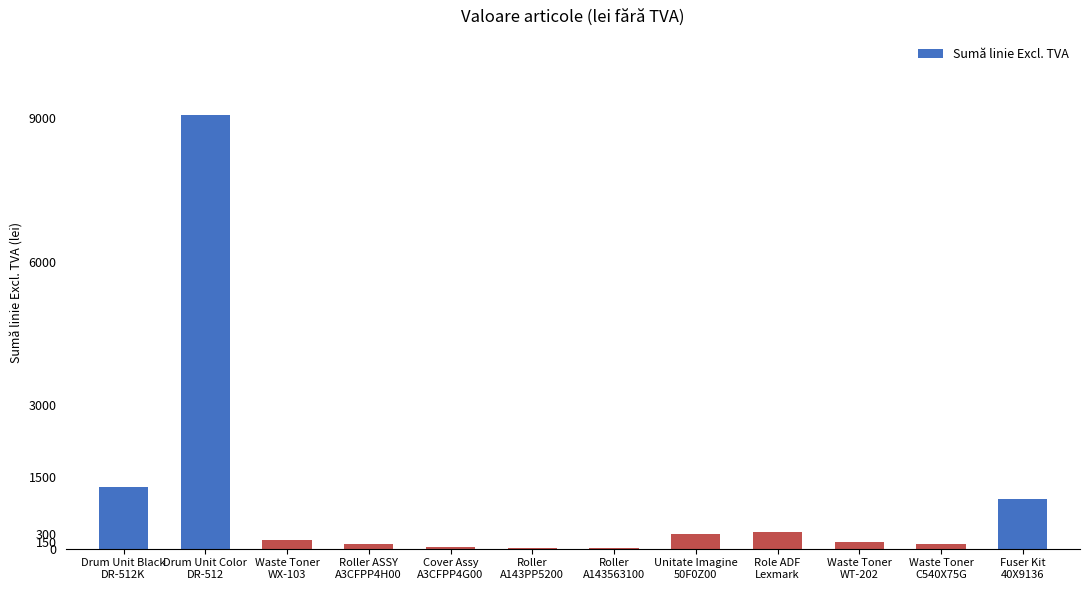

Are the bars grouped side by side (vs. stacked)?

No